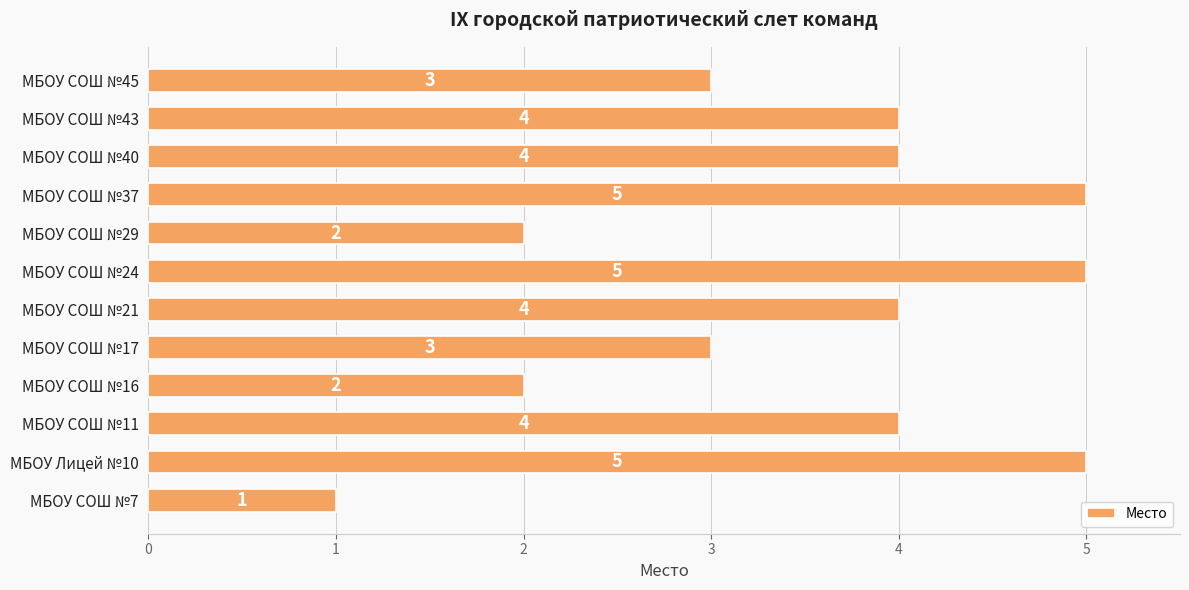

Which category has the lowest value across all series?

МБОУ СОШ №7